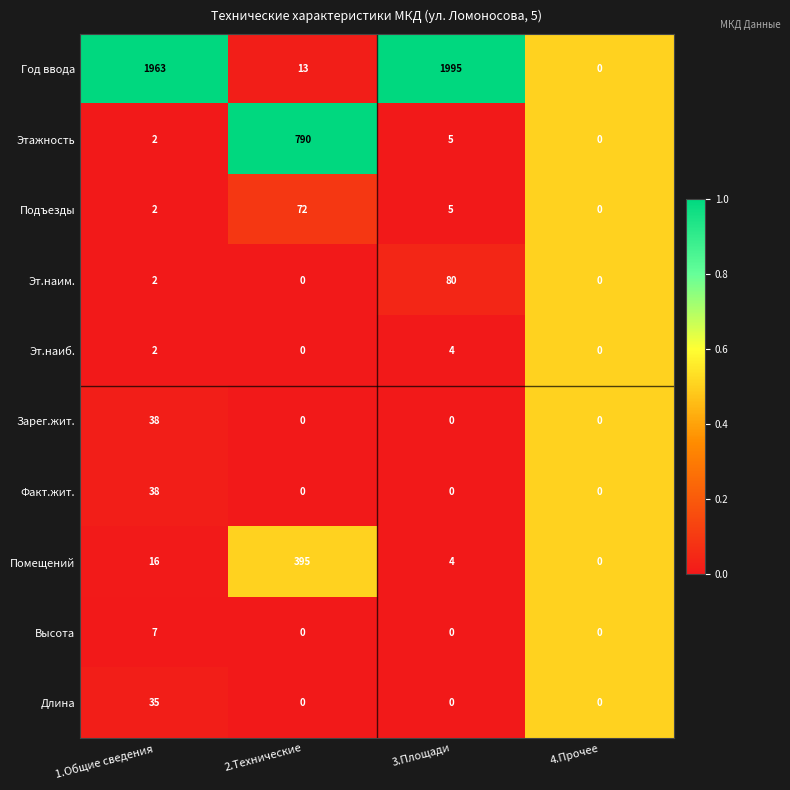

True or false: Длина has a value of 0 at 3.Площади.

True